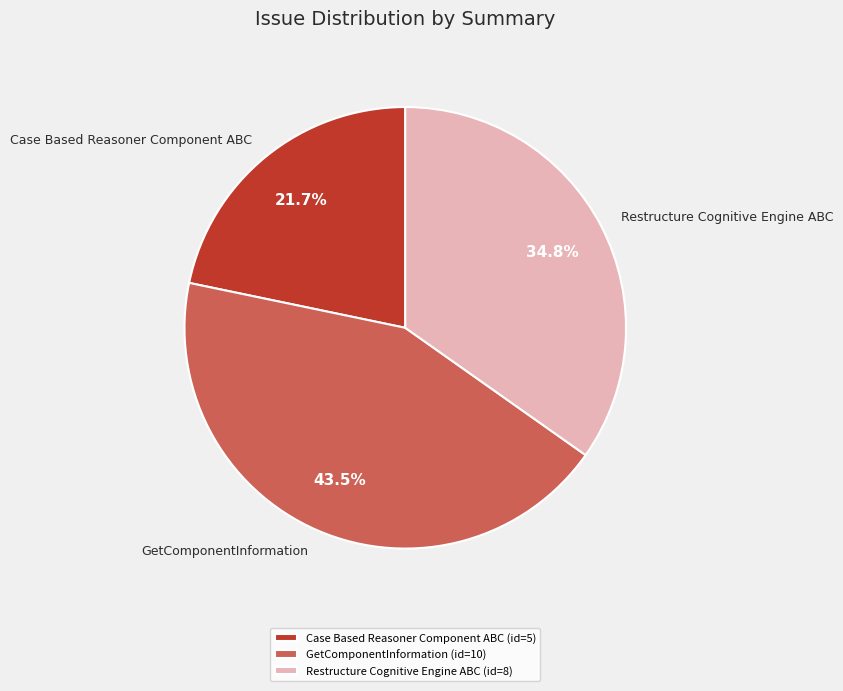

How many slices are in this pie chart?

3